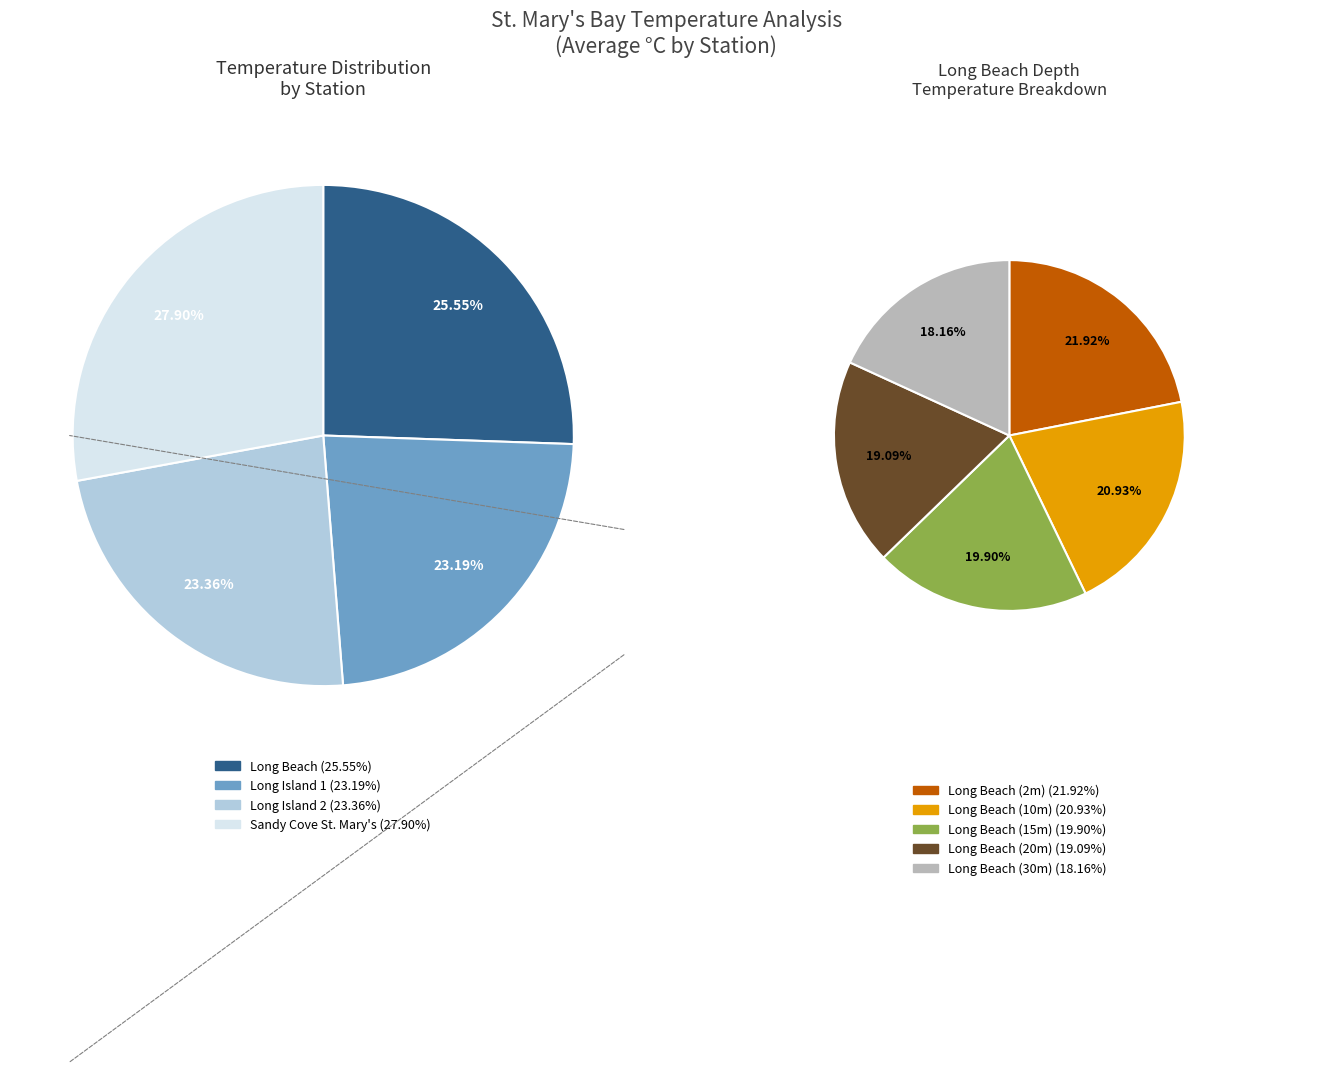

Combined, do St. Mary's Bay-Sandy Cove St. Mary's and St. Mary's Bay-Long Beach account for over 50%?

Yes